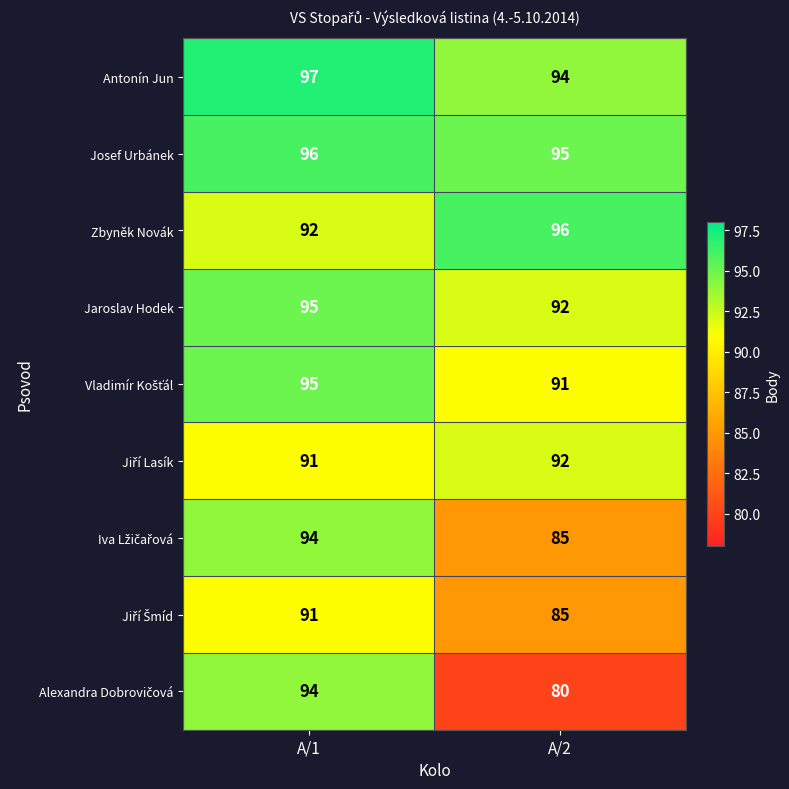

At which category is the sum across all series the highest?

A/1